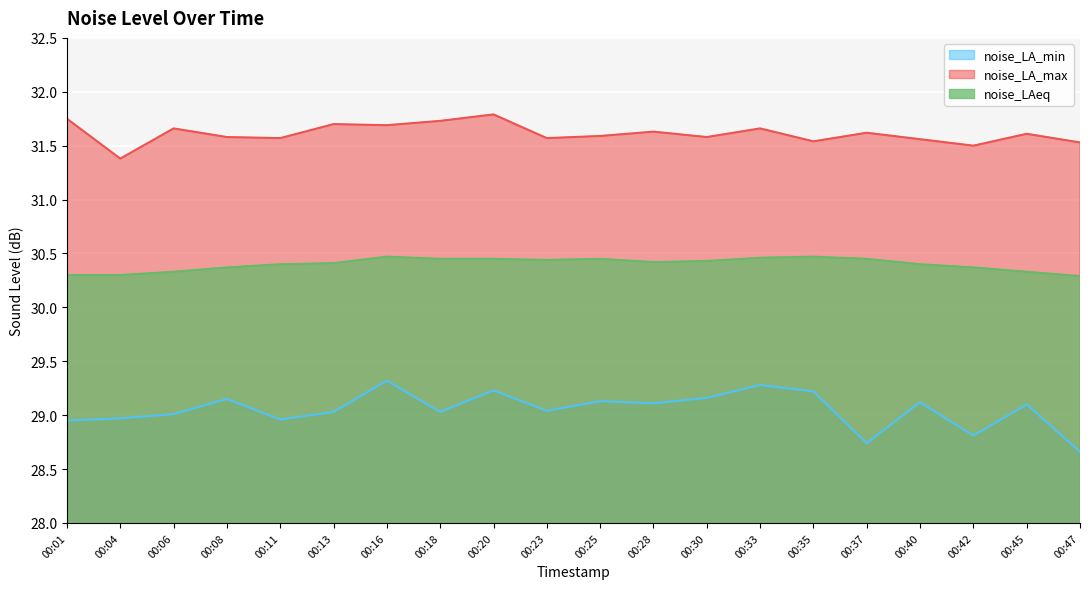

At which label does noise_LA_max reach its peak?

00:20